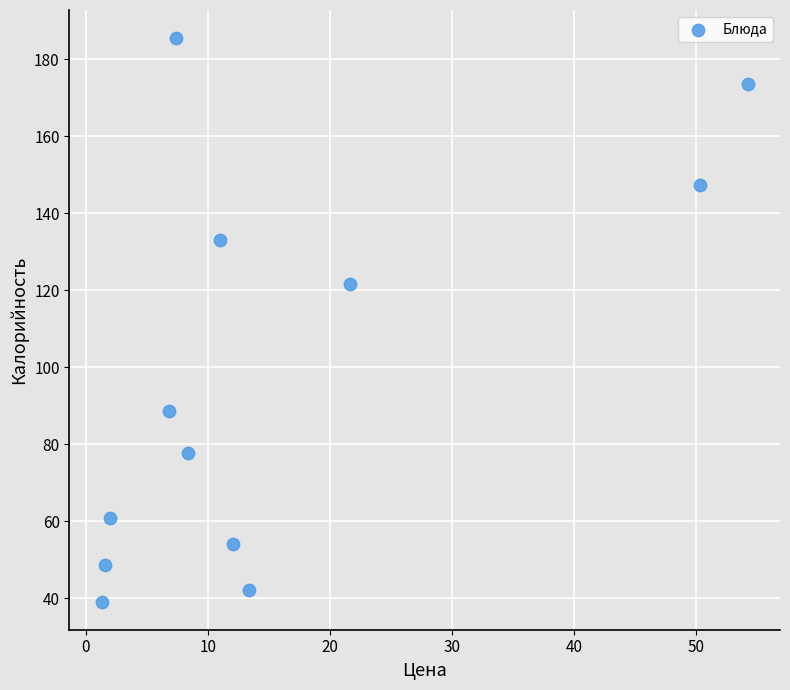

What Y value in the scatter plot is closest to 112?

121.7